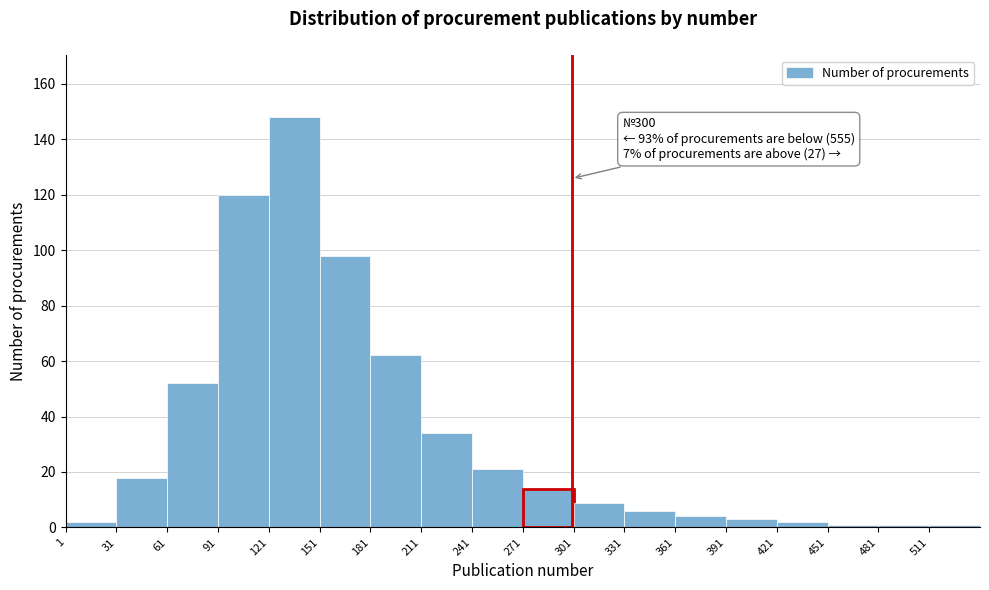

Over which range of the x-axis is the bar tallest?

121 to 151